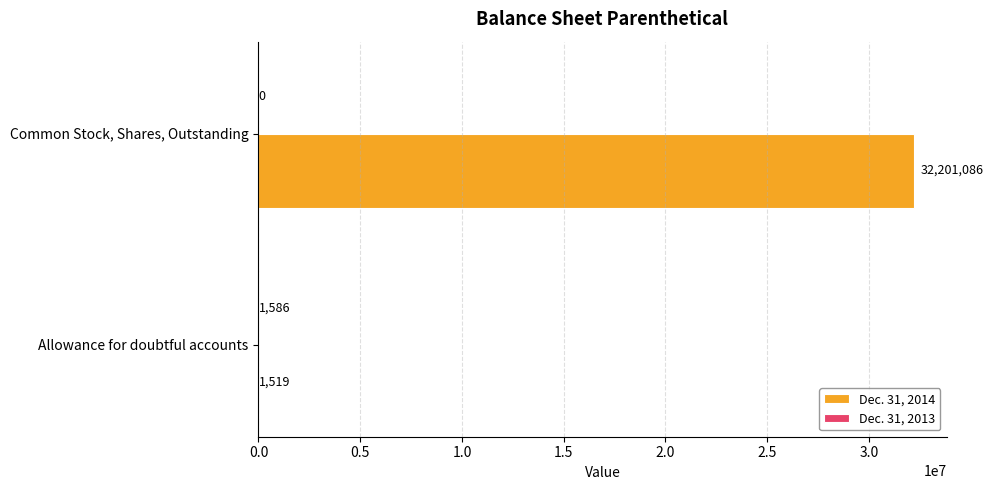

Which series changed the most between Allowance for doubtful accounts and Common Stock, Shares, Outstanding?

Dec. 31, 2014